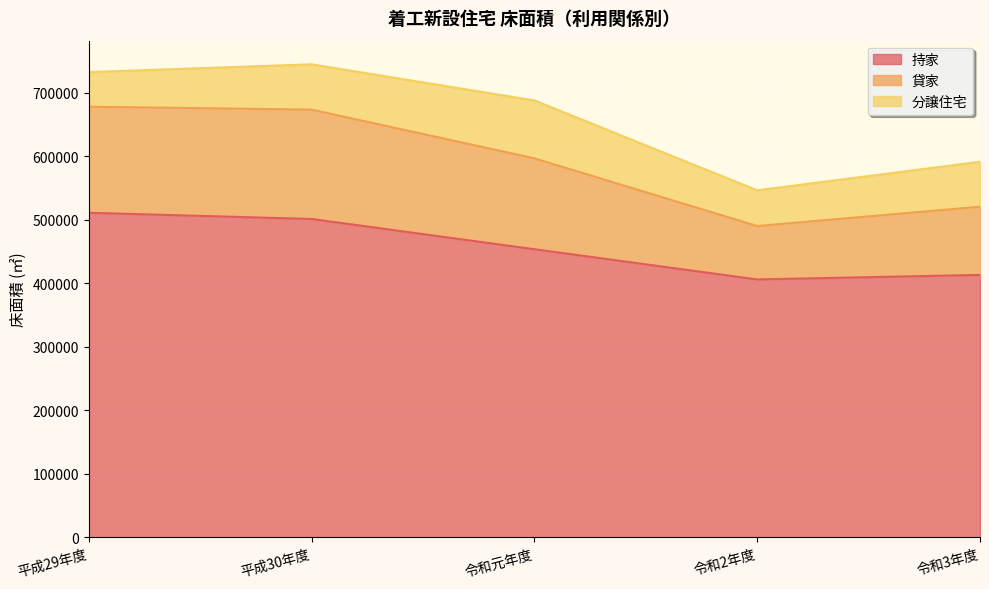

True or false: 貸家 and 持家 intersect in this chart.

False